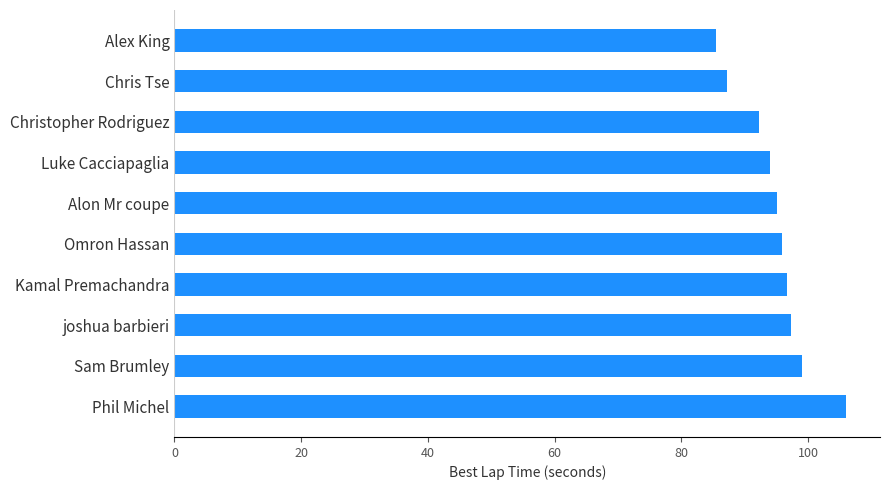

Which label corresponds to the largest value in the chart?

Phil Michel